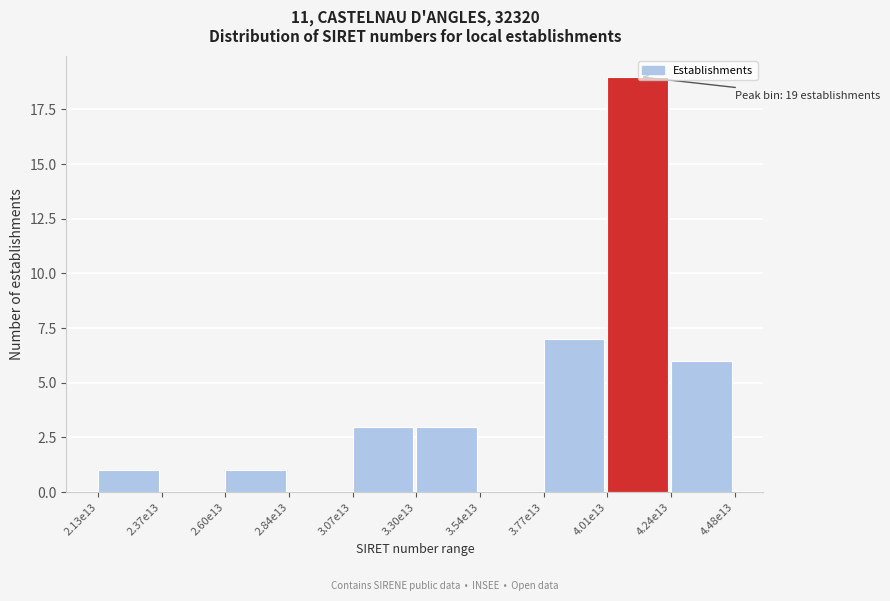

What is the sum of the values at 3.30e13 and 2.37e13?

3